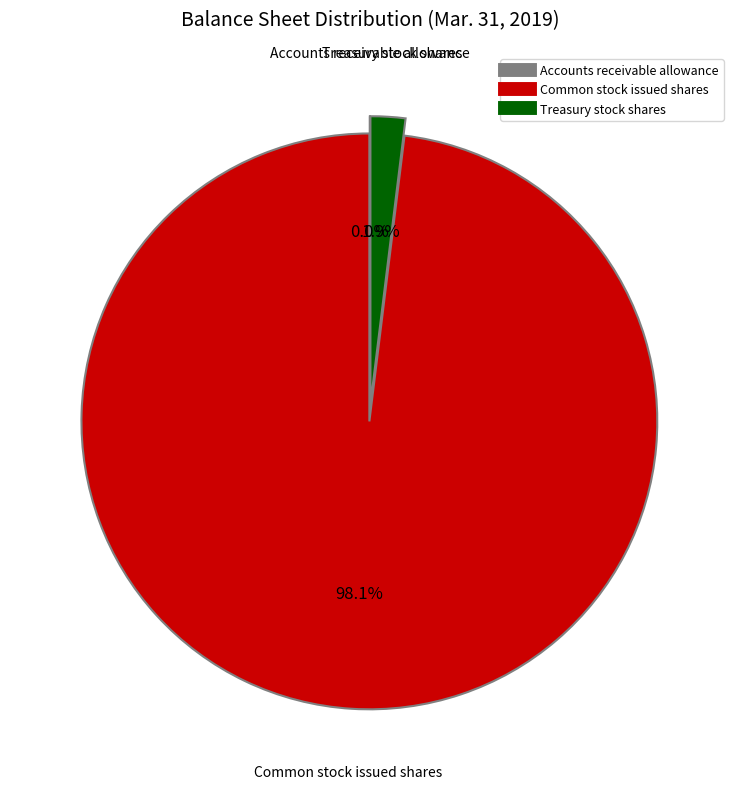

What percentage is NOT represented by Common stock issued shares?

1.9%